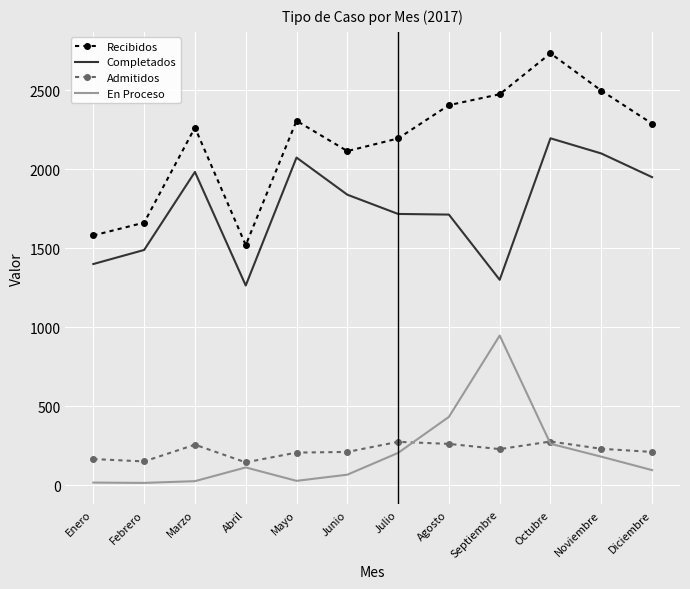

True or false: En Proceso and Recibidos intersect in this chart.

False